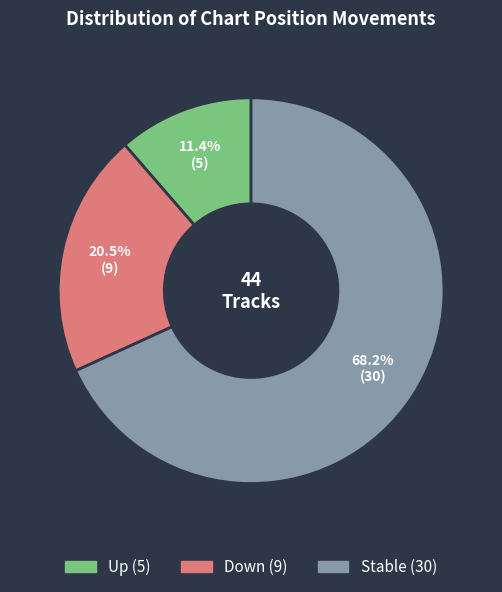

Is there any slice that represents more than half of the pie?

Yes